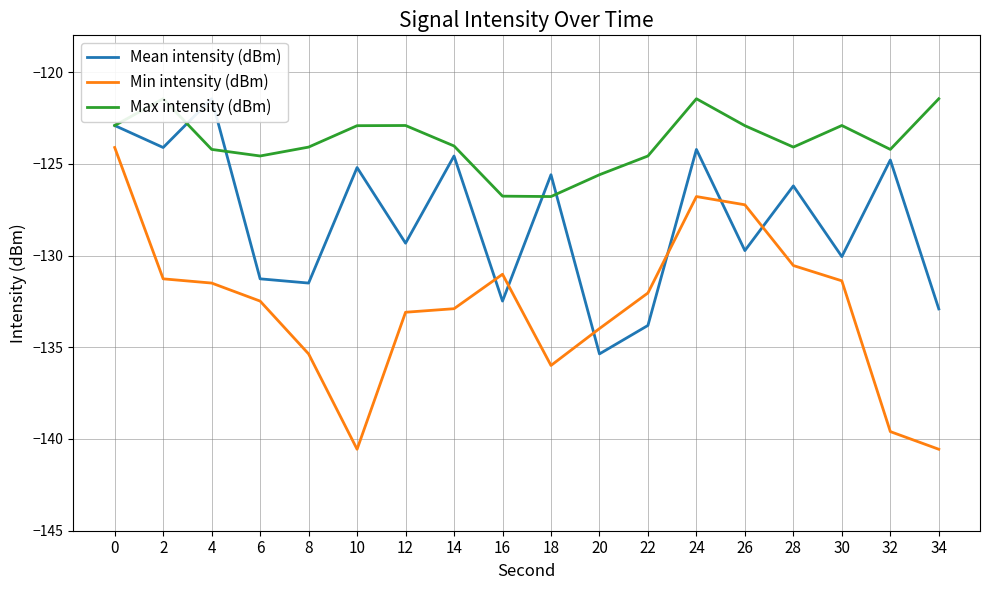

Which series has the largest total across all categories?

Max intensity (dBm)